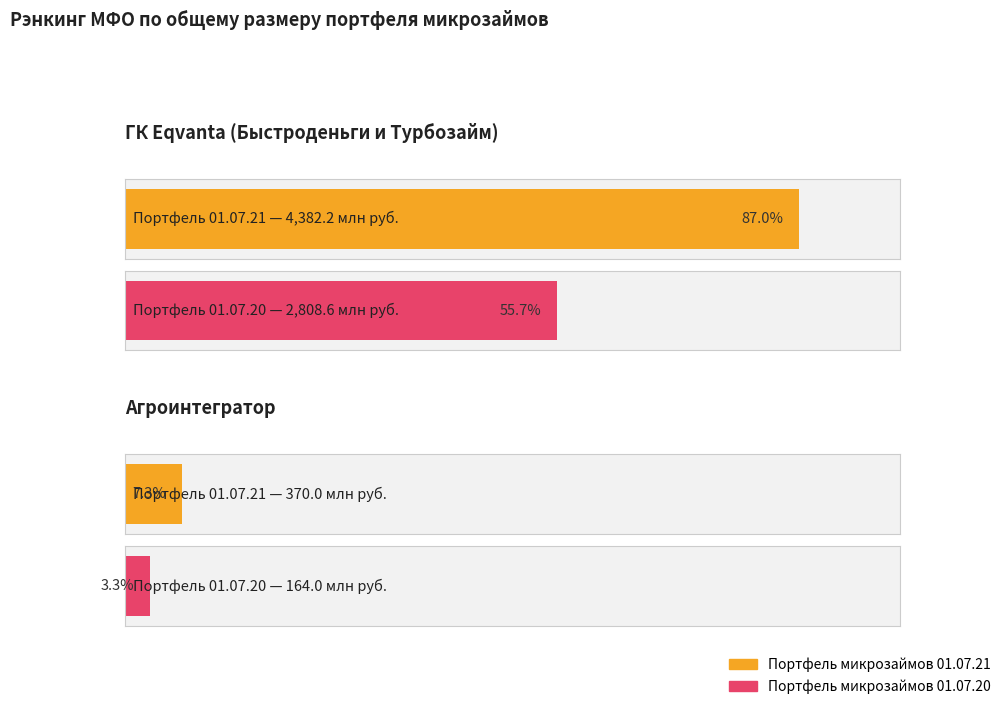

What is the smallest value displayed?

164.0